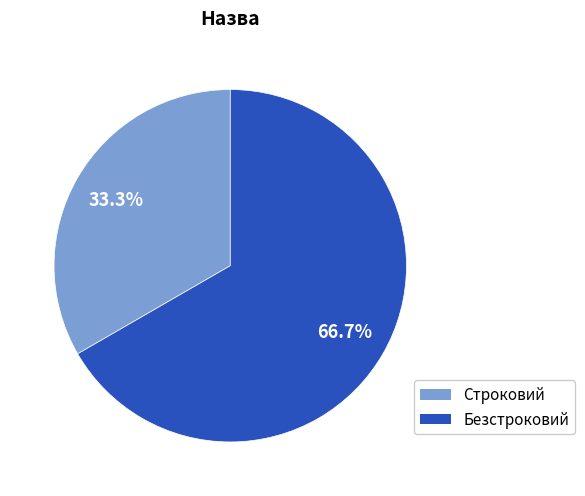

What is the majority slice?

Безстроковий